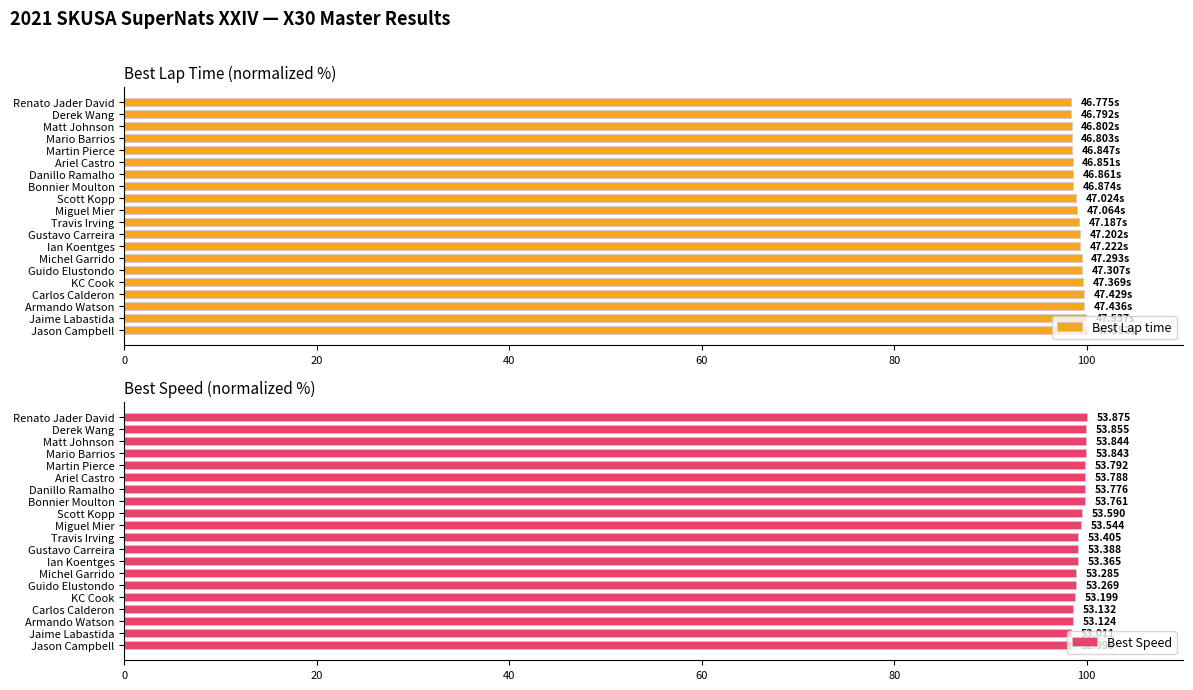

Are the bars grouped side by side (vs. stacked)?

Yes